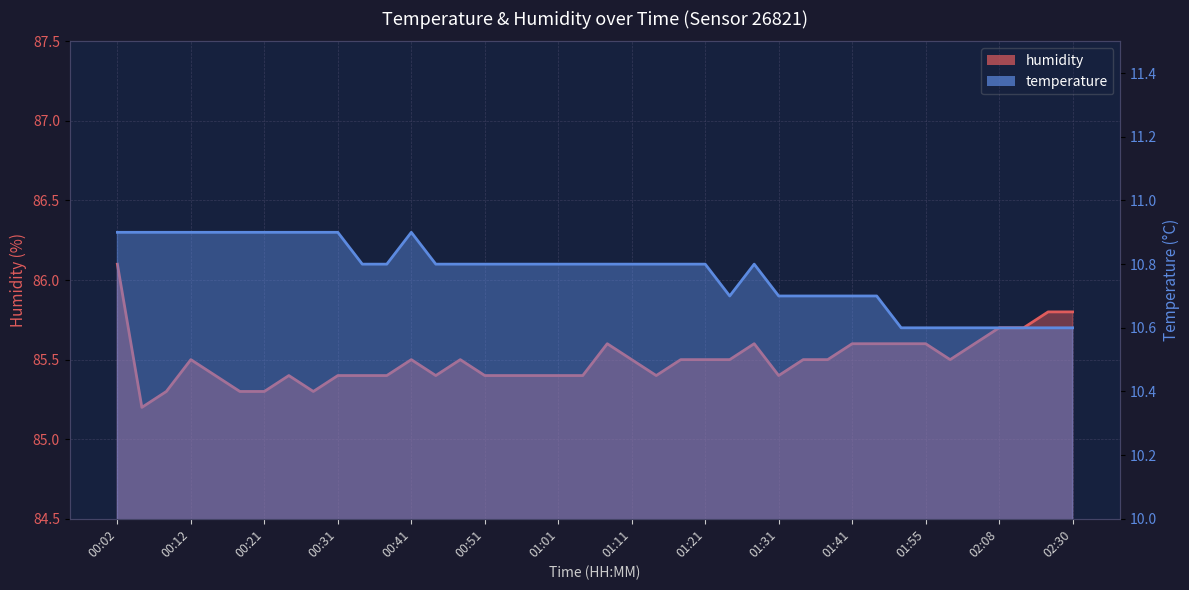

Rank the series at 01:58 from highest to lowest value.

humidity, temperature